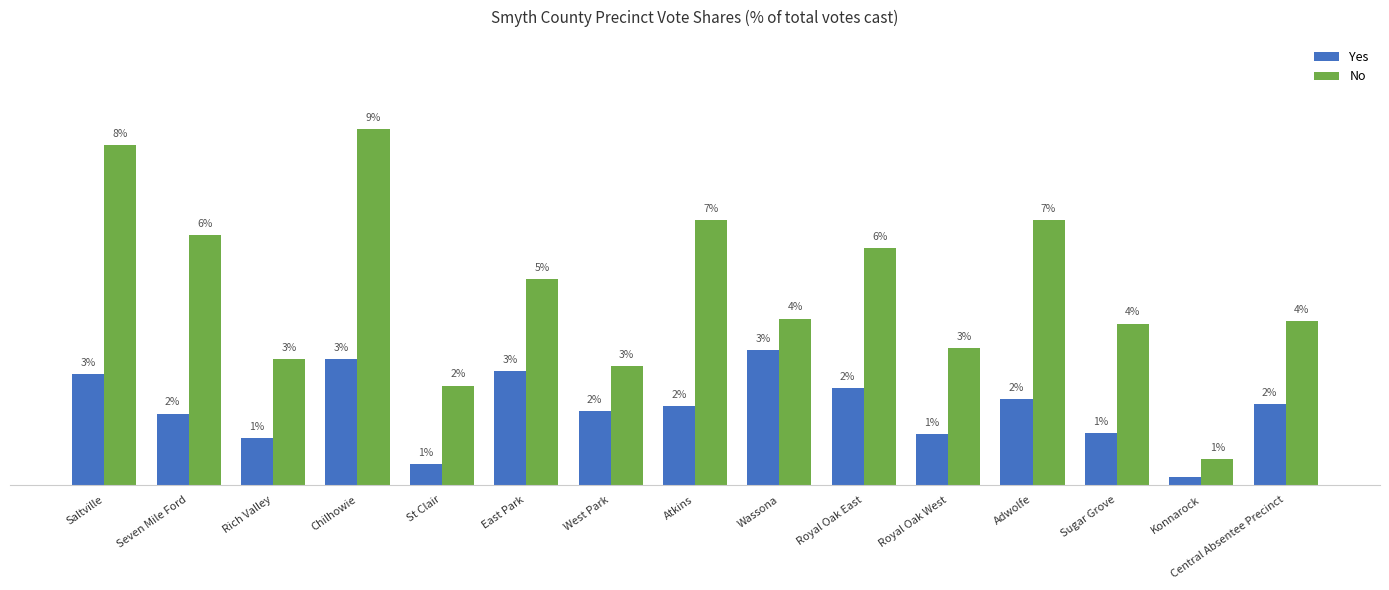

What is the difference between the second highest and second lowest values in the Yes series?

2.6